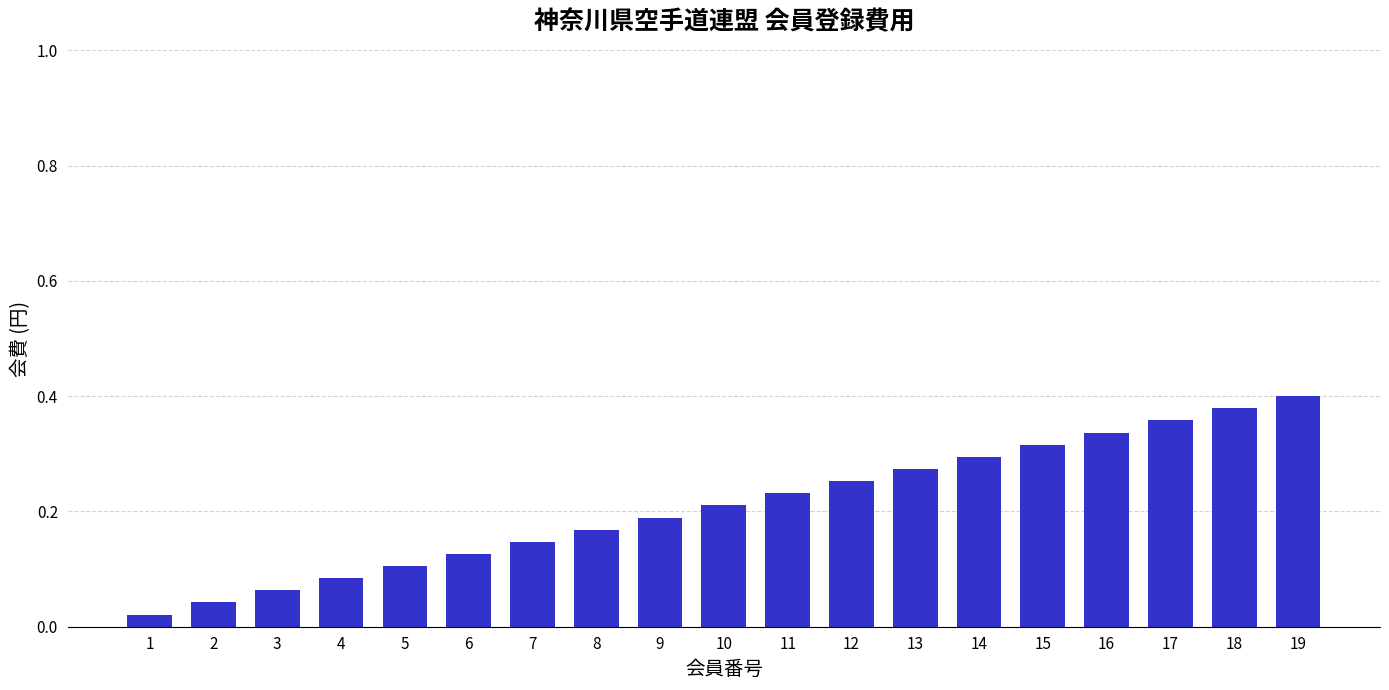

How many bars are there in total?

19